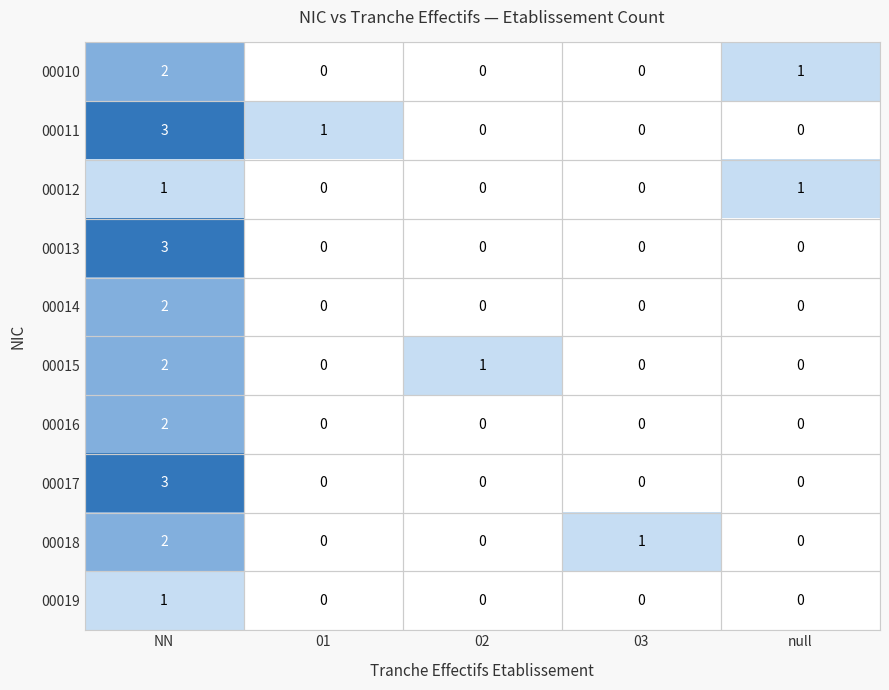

Which series has the largest total across all categories?

00011